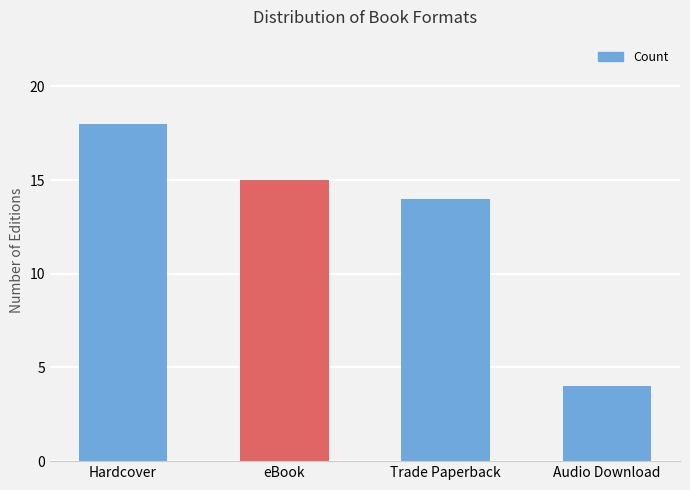

How many values are below 15?

2